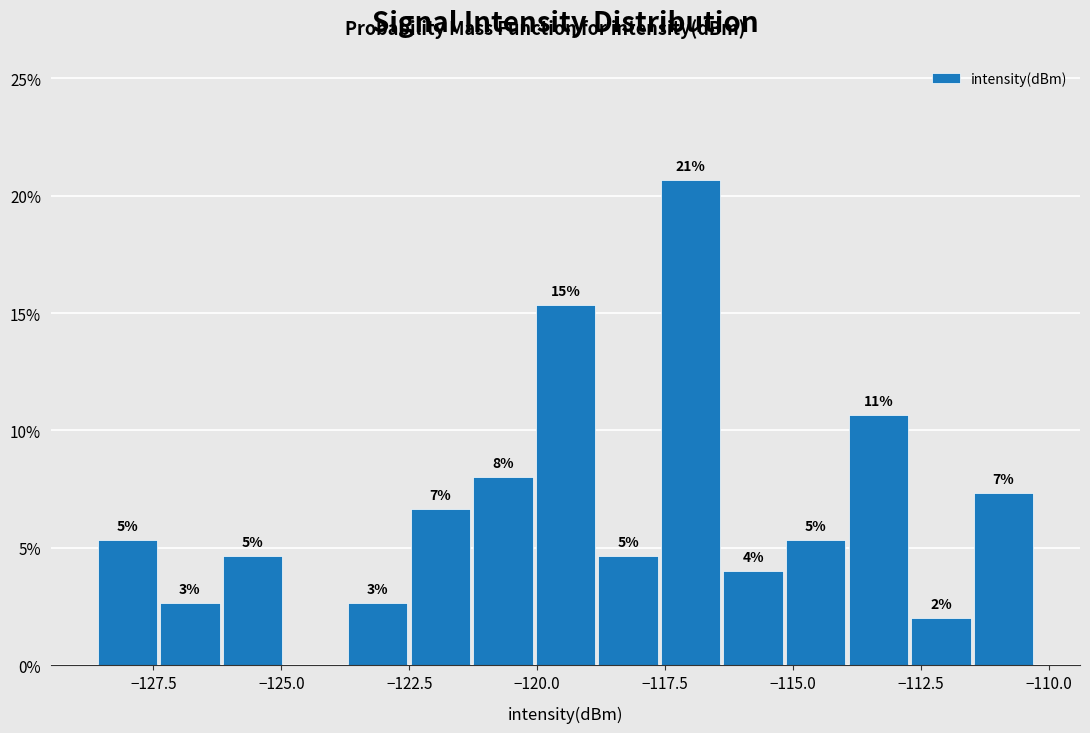

Read against the x-axis, roughly where is the centre of the tallest bar?

-117.0